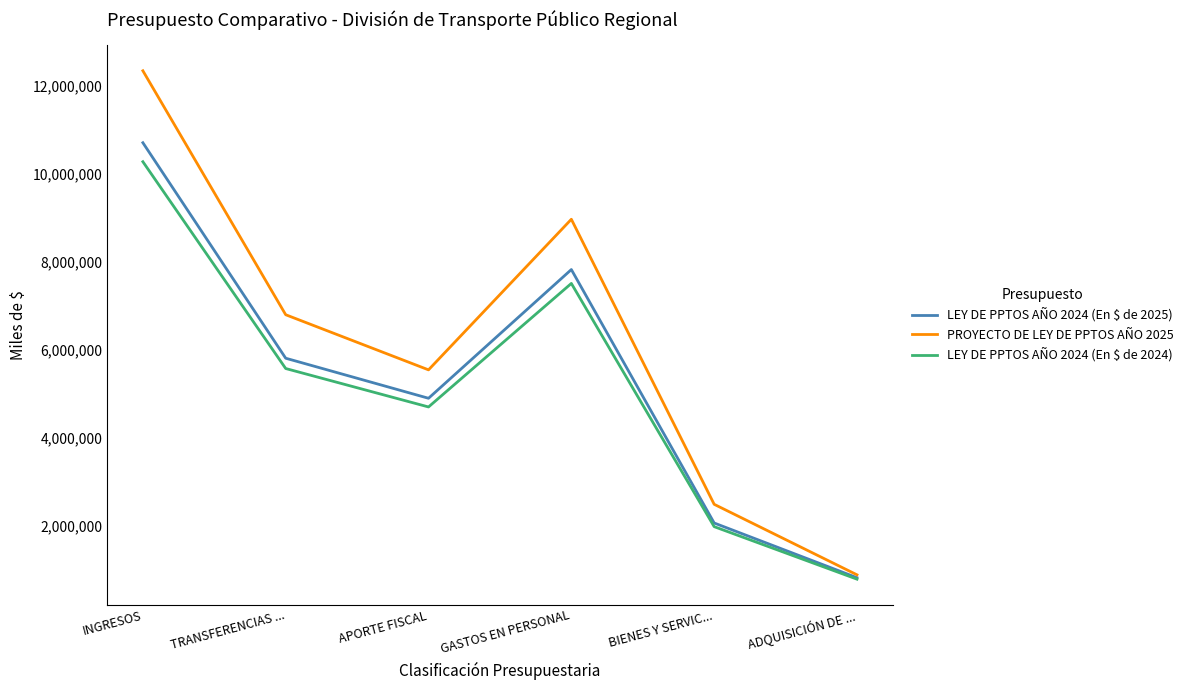

What is the total value across all series at APORTE FISCAL?

15151515